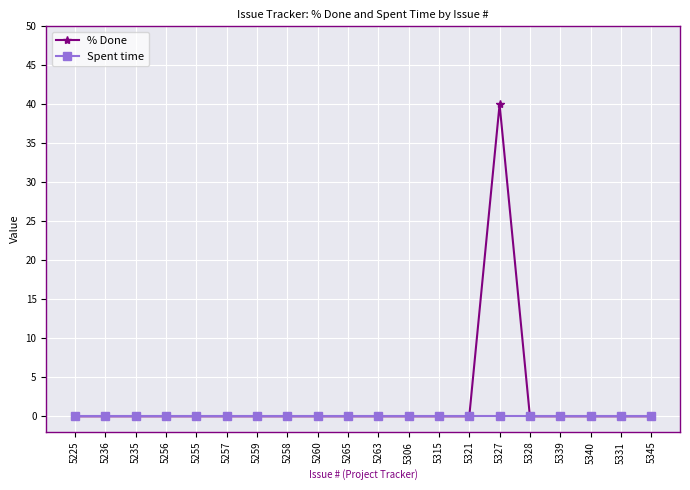

Reading left to right, list all the values displayed in this chart.

% Done: 0	0	0	0	0	0	0	0	0	0	0	0	0	0	40	0	0	0	0	0
Spent time: 0	0	0	0	0	0	0	0	0	0	0	0	0	0	0	0	0	0	0	0